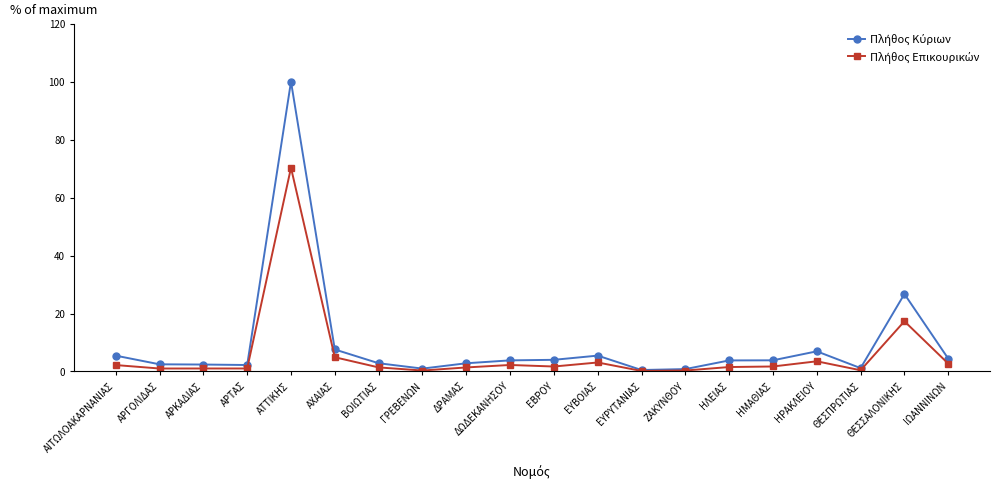

At which category is the sum across all series the highest?

ΑΤΤΙΚΗΣ